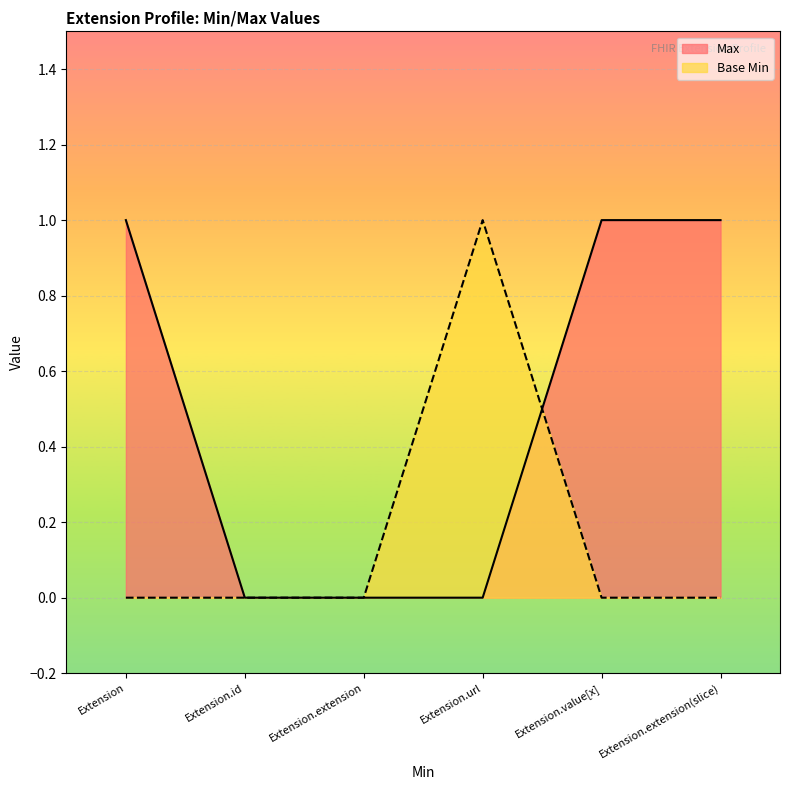

Reading left to right, extract all data points from this chart.

Max: Extension=1	Extension.id=0	Extension.extension=0	Extension.url=0	Extension.value[x]=1	Extension.extension(slice)=1
Base Min: Extension=0	Extension.id=0	Extension.extension=0	Extension.url=1	Extension.value[x]=0	Extension.extension(slice)=0